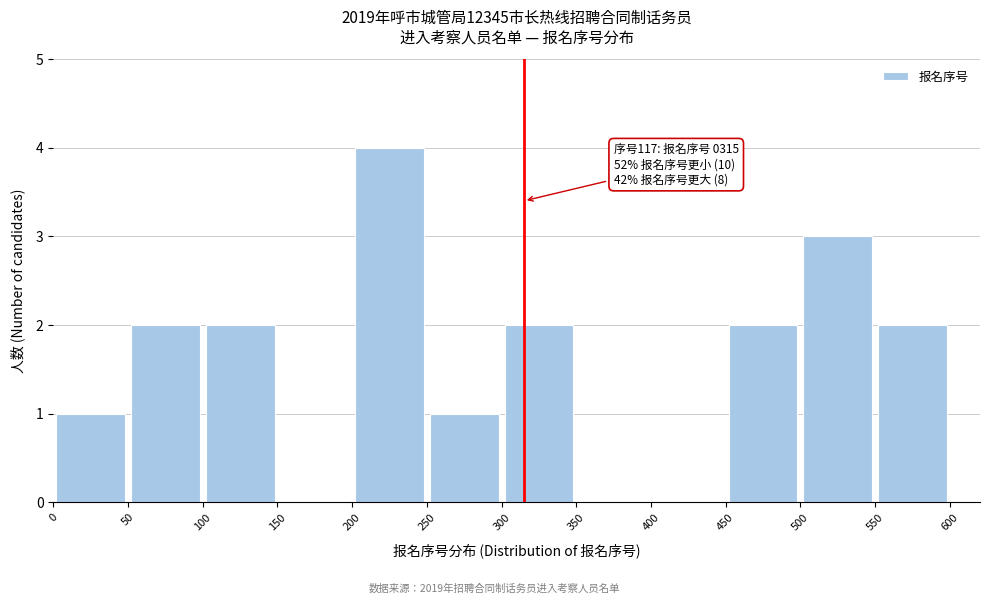

Which range on the x-axis has the tallest bar?

200 to 250